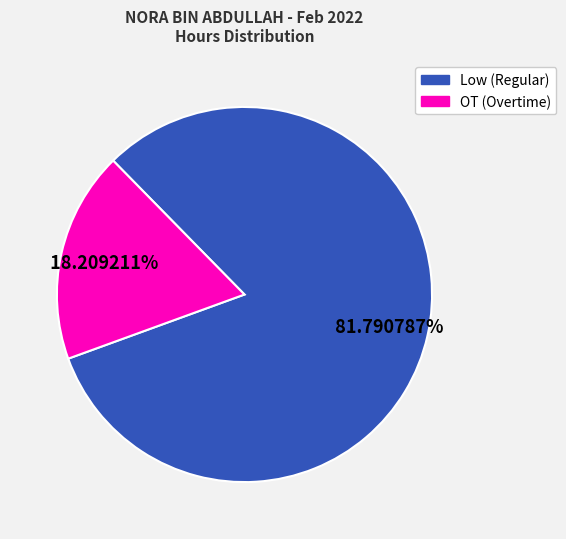

Does any single category account for the majority?

Yes